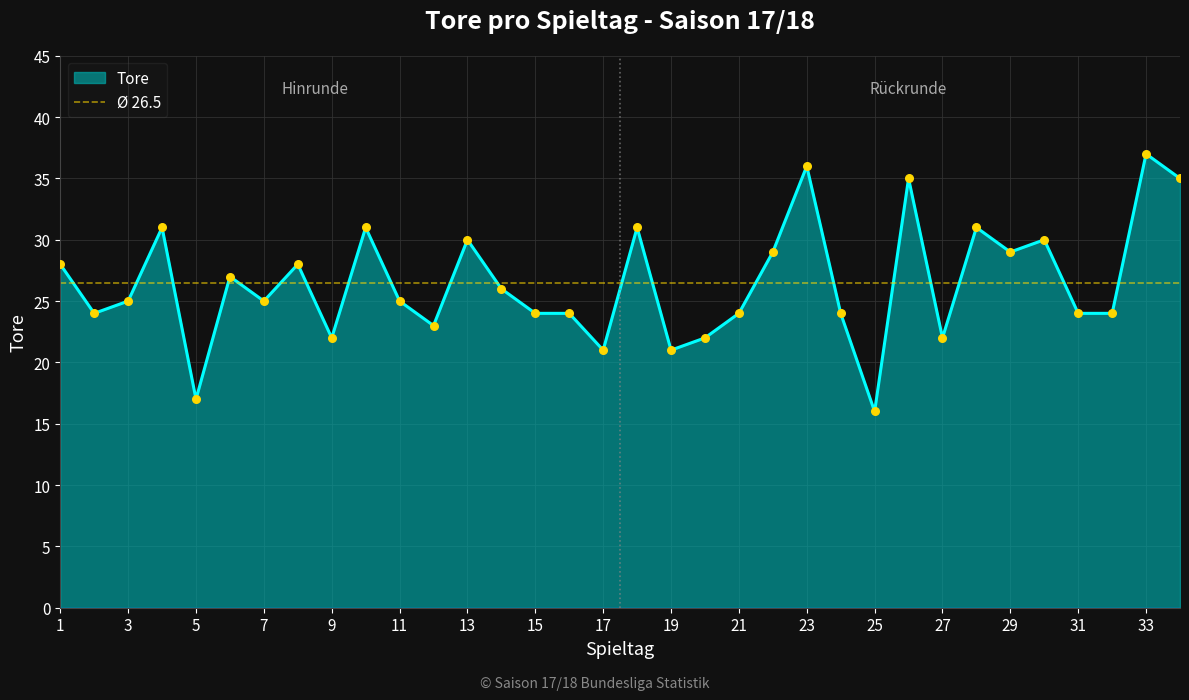

What is the change in value from 9 to 19?

-1